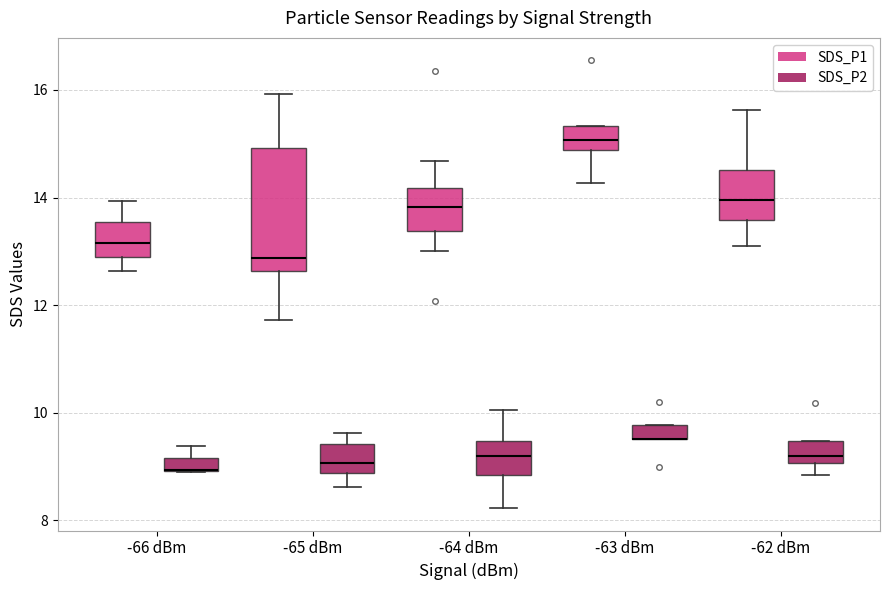

Comparing the boxes themselves (not the whiskers), which one is the tallest?

-65 dBm (SDS_P1)